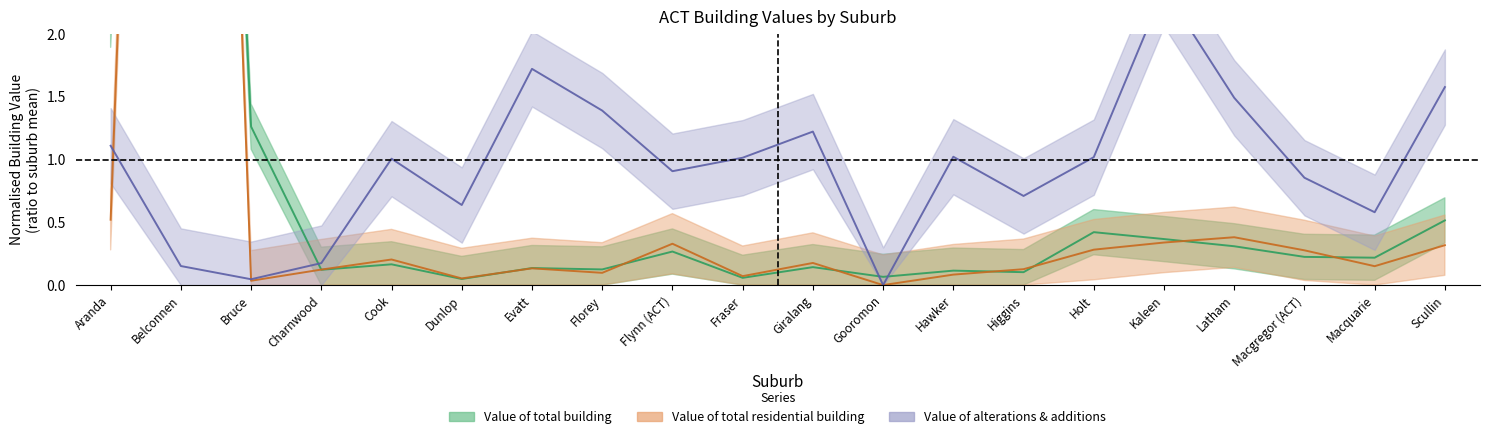

Is it true that Value of total residential building equals 0.0 at Fraser?

False